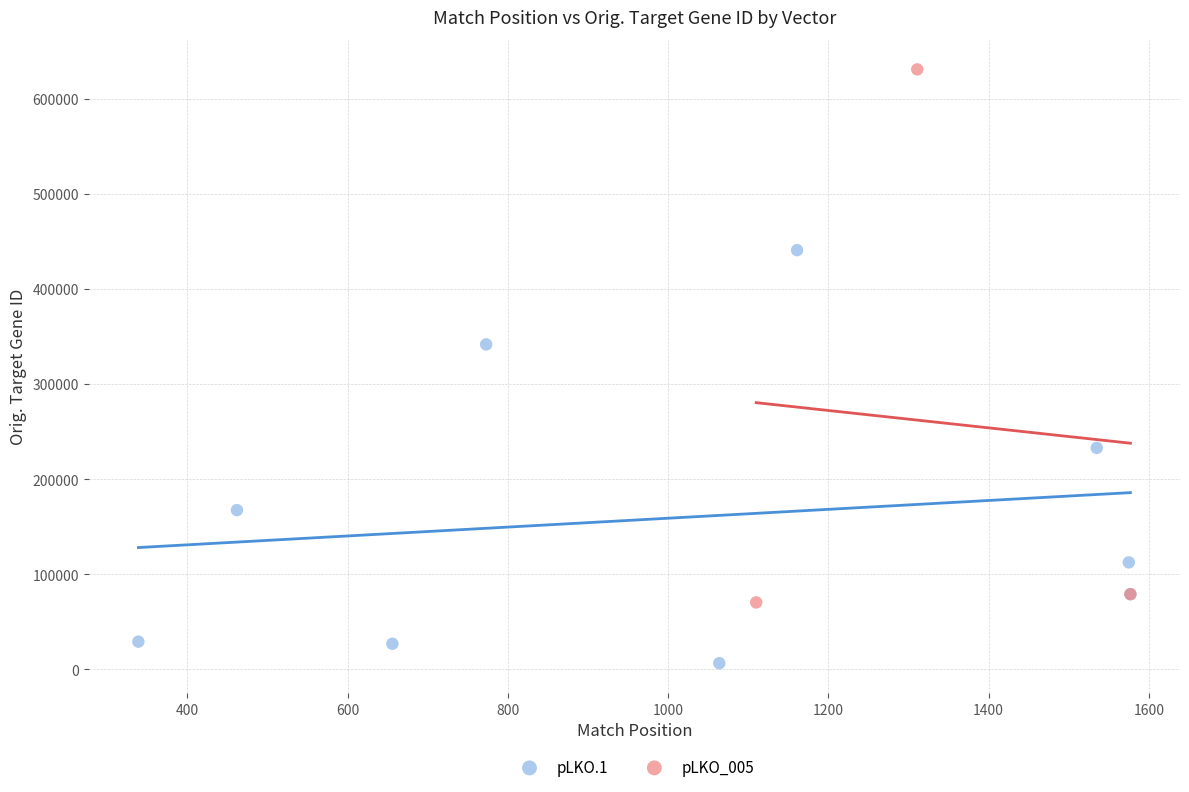

Which series contains the highest Y value?

pLKO_005